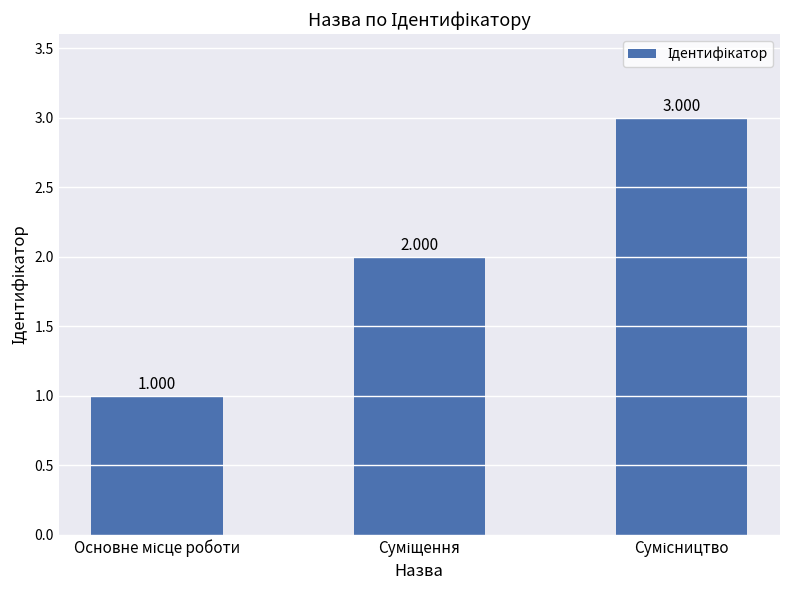

How many bars are there in total?

3